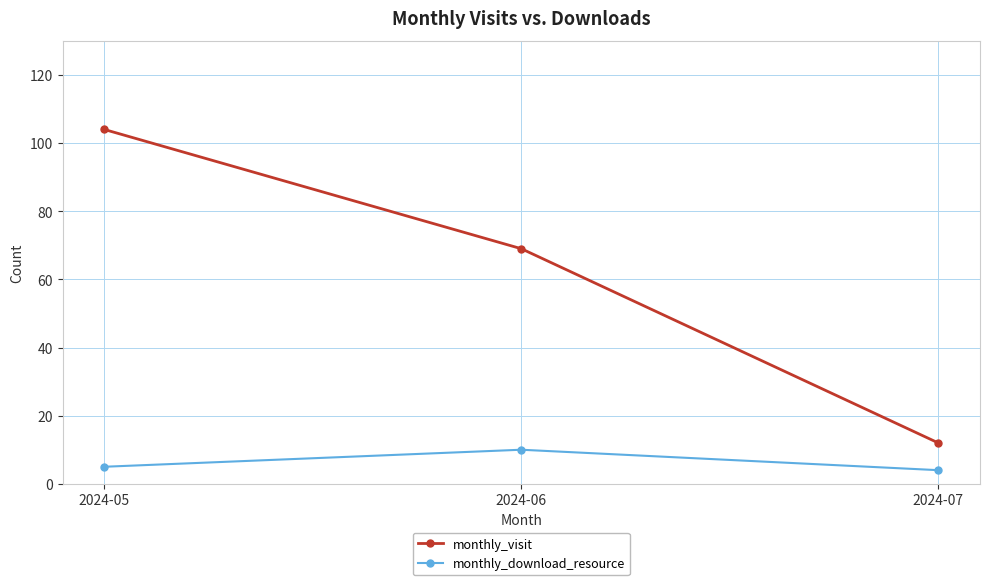

What is the minimum value for monthly_visit?

12